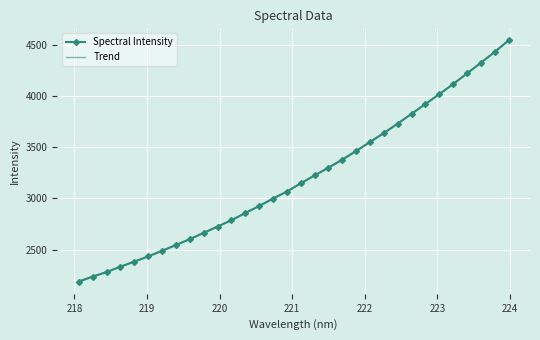

What is the sum of all values?

102295.7